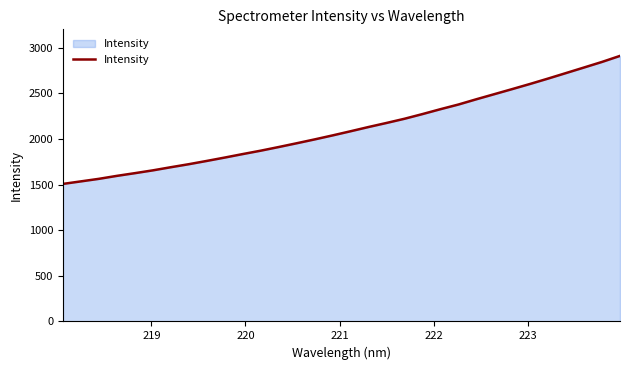

What is the minimum value shown in the chart?

1508.3